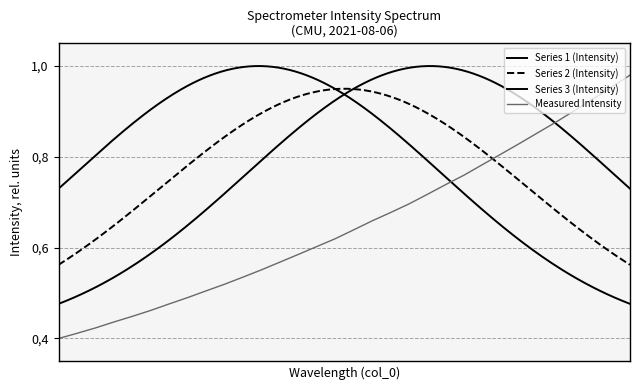

What is the value of the 18th point from the left?

0.7